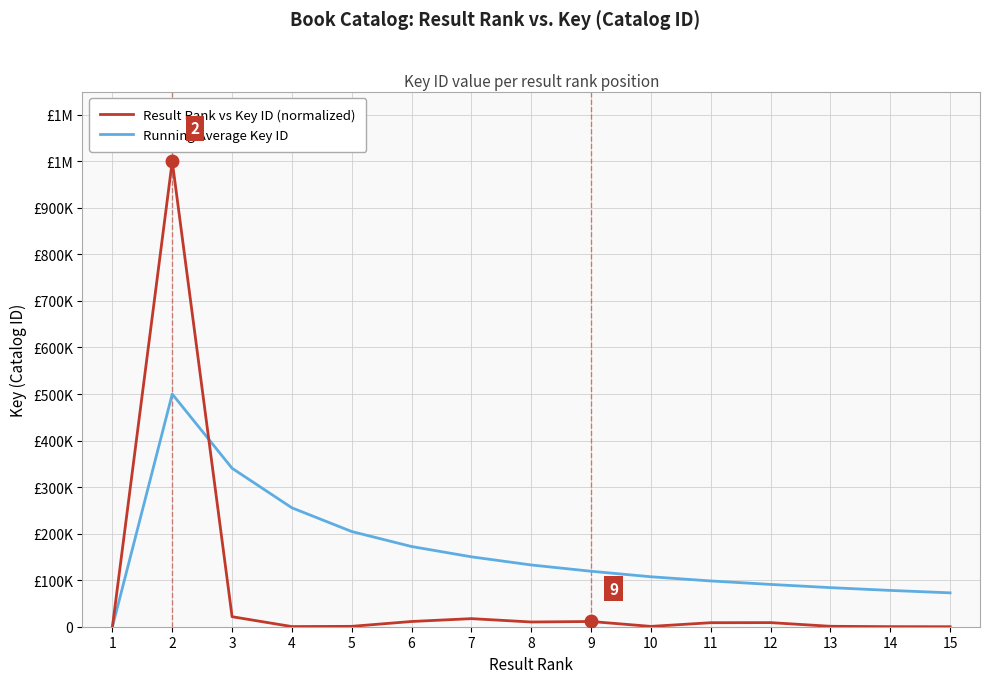

After their last crossing, which series has the higher values: Result Rank vs Key ID (normalized) or Running Average Key ID?

Running Average Key ID